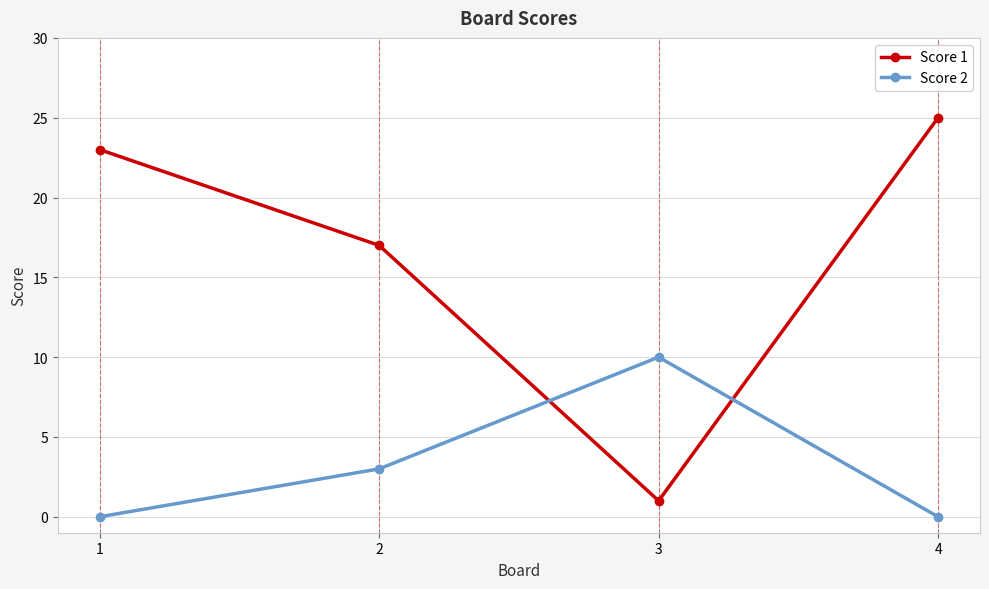

Does the chart display data point markers on the line(s)?

Yes